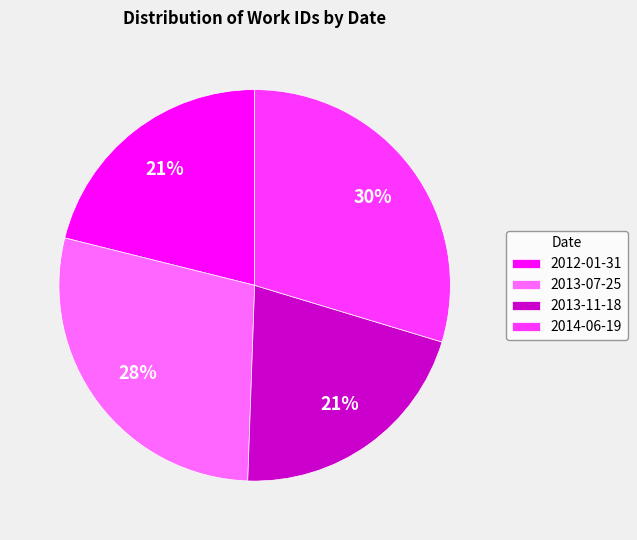

Does 2012-01-31 account for over 50% of the chart?

No